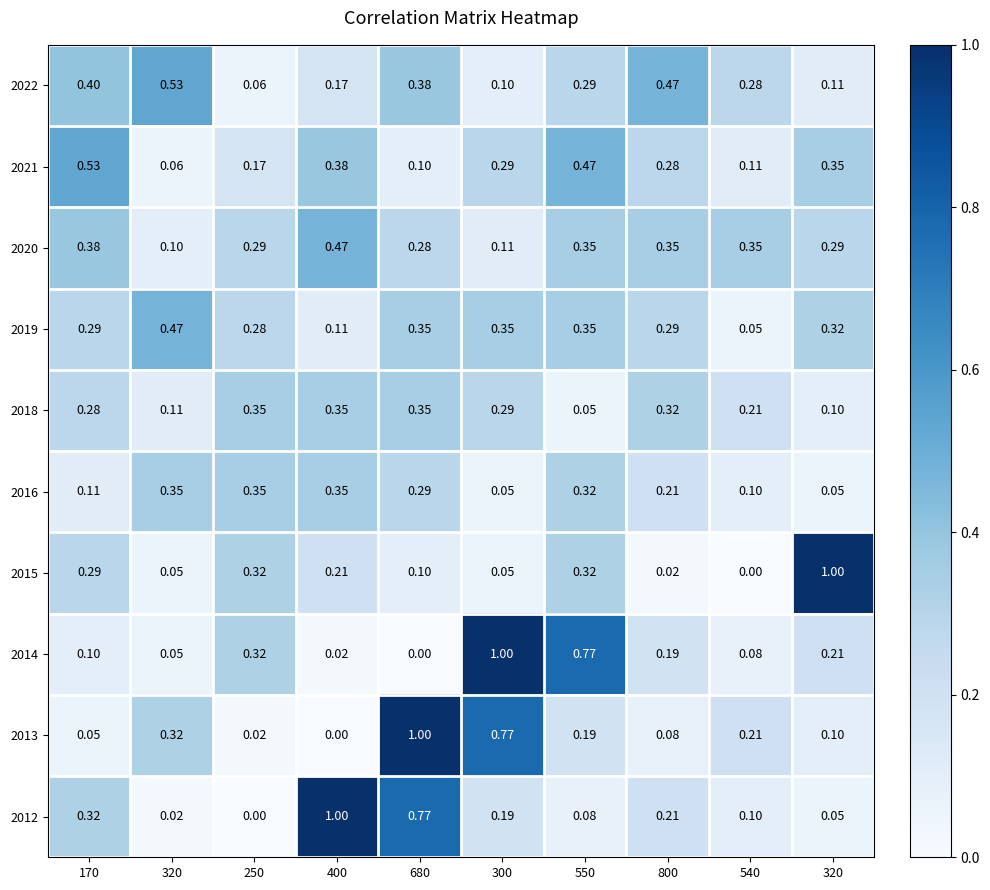

How many distinct data groups are displayed?

10